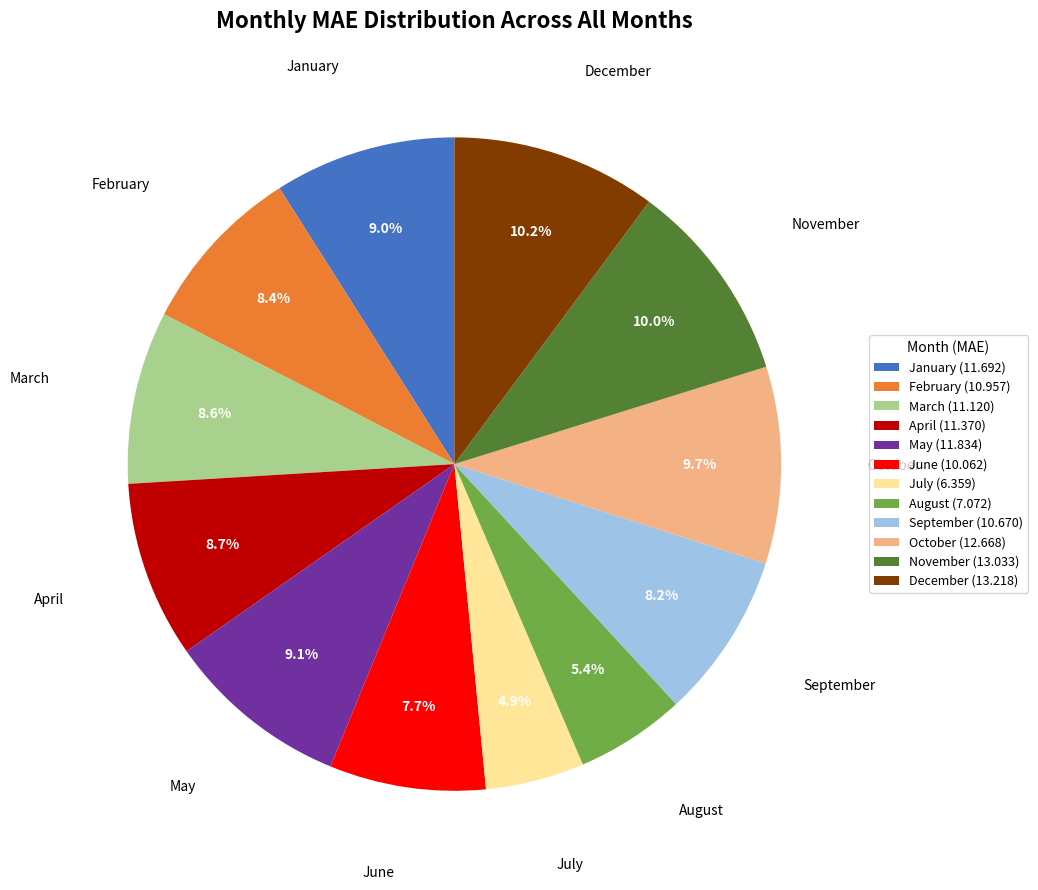

Between March (11.120) and June (10.062), which is larger?

March (11.120)